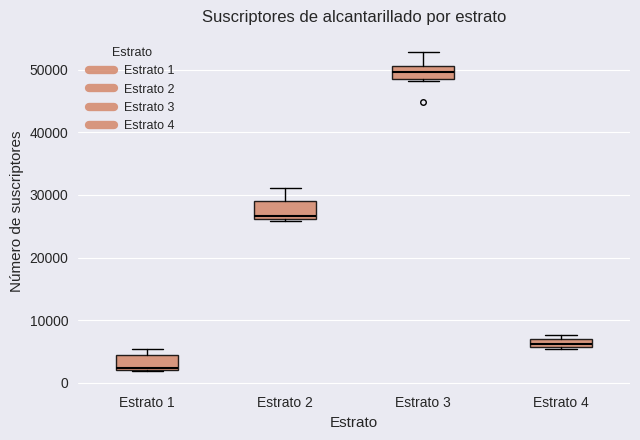

Where does the median line of the box for Estrato 3 sit on the y-axis? The values are not printed on the chart, so give them approximately, as read against the axis.

50000